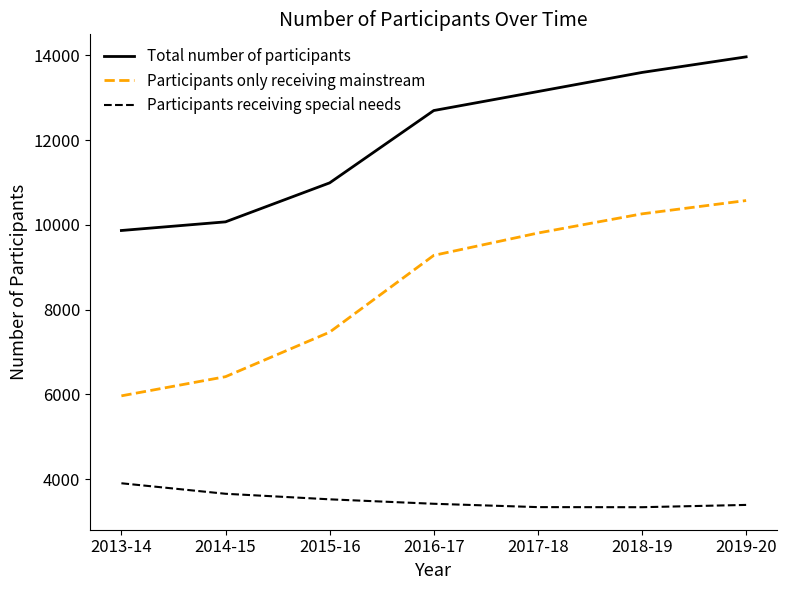

What is the sum of all Participants only receiving mainstream values?

59771